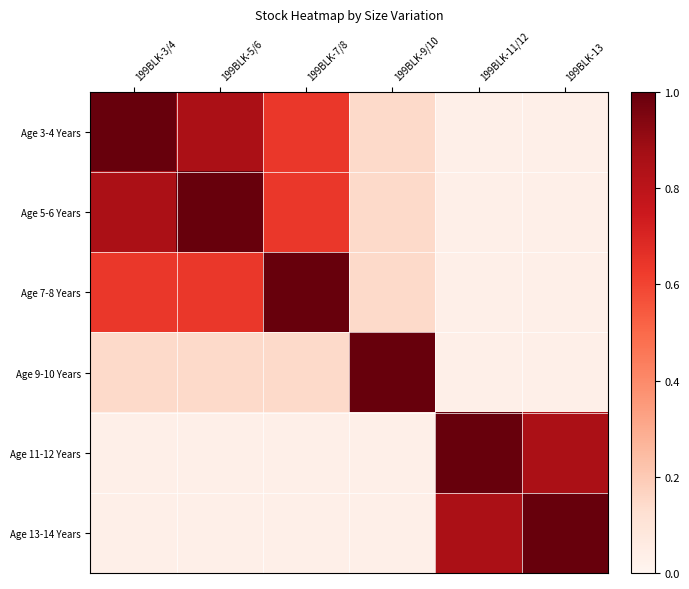

What is the spread (max minus min) of values at 199BLK-3/4?

1.0